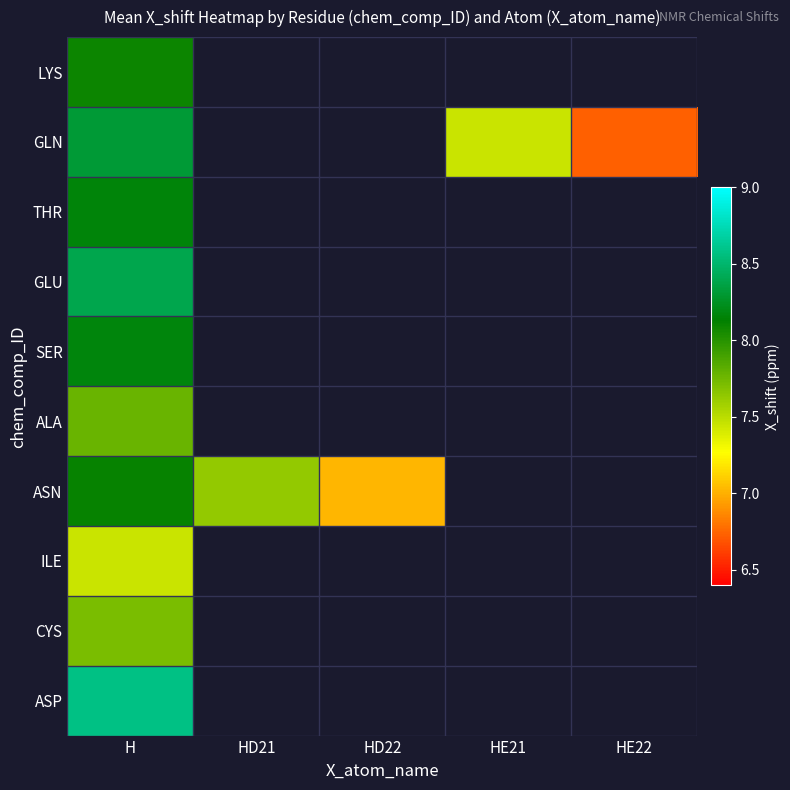

Which label corresponds to the smallest value in the chart?

HE22